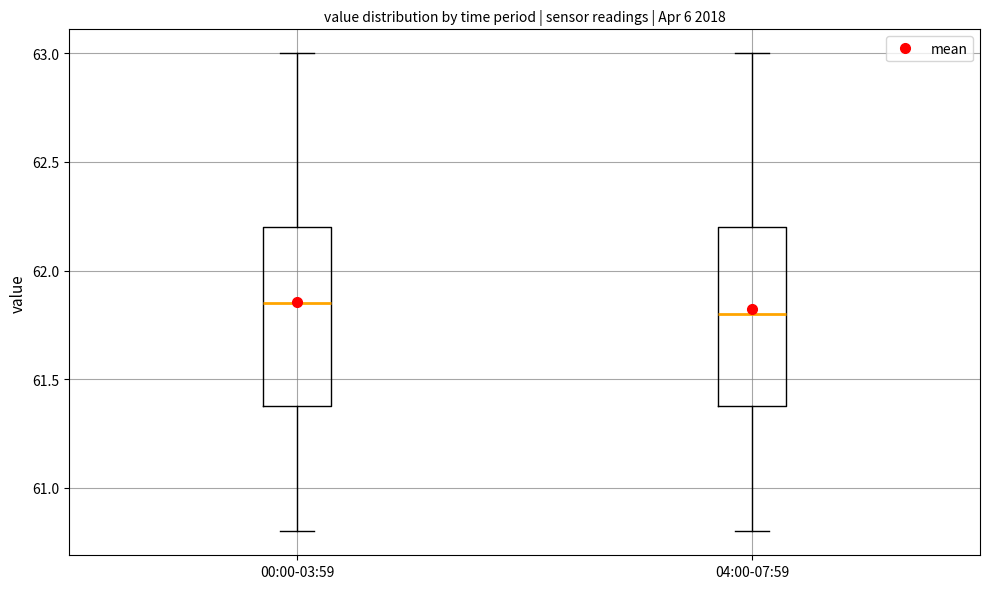

Reading left to right, read every box against the y-axis: the position of its median line, the range the box covers, and the ends of its whiskers. The values are not printed on the chart, so give them approximately, as read against the axis.

00:00-03:59: median 61.85, box 61.40 to 62.20, whiskers 60.80 to 63.00
04:00-07:59: median 61.80, box 61.40 to 62.20, whiskers 60.80 to 63.00